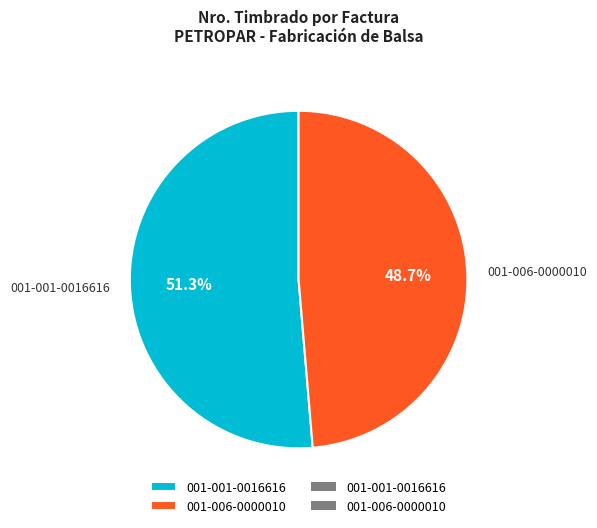

Rank the categories by value from lowest to highest.

001-006-0000010, 001-001-0016616